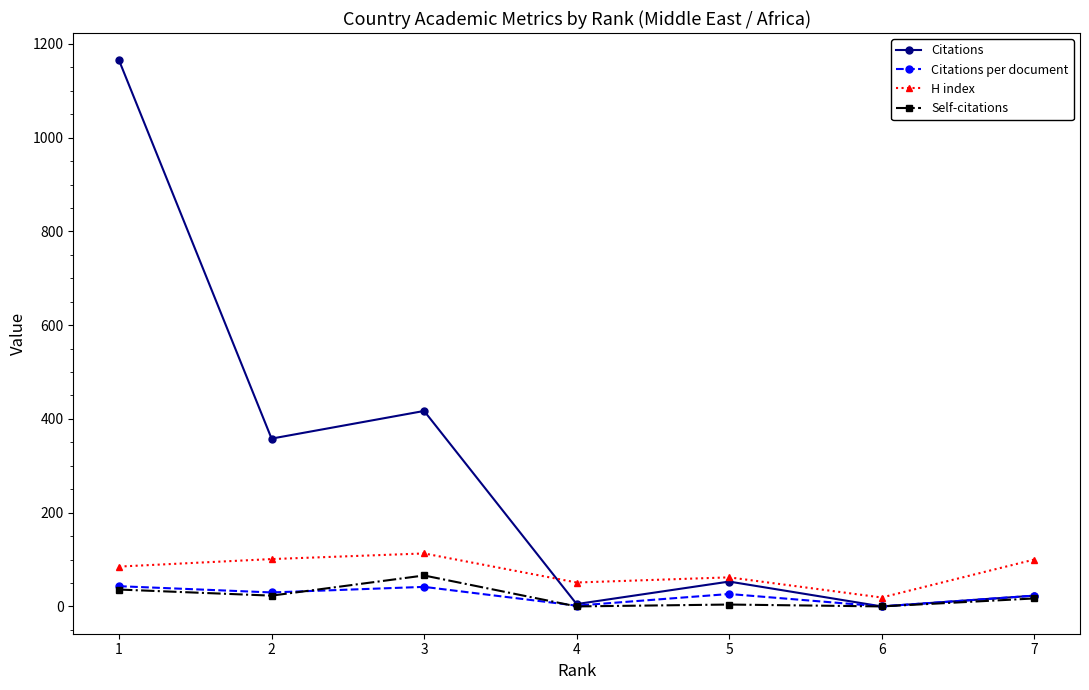

The value of Citations per document at 1 is 43.1. True or false?

True